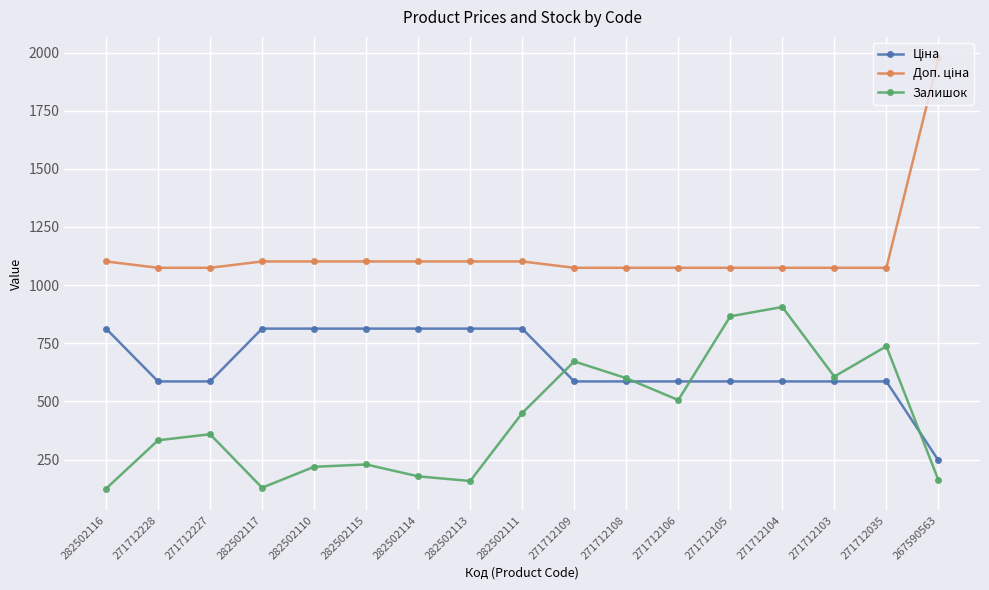

What is the sum of all Залишок values?

7236.0